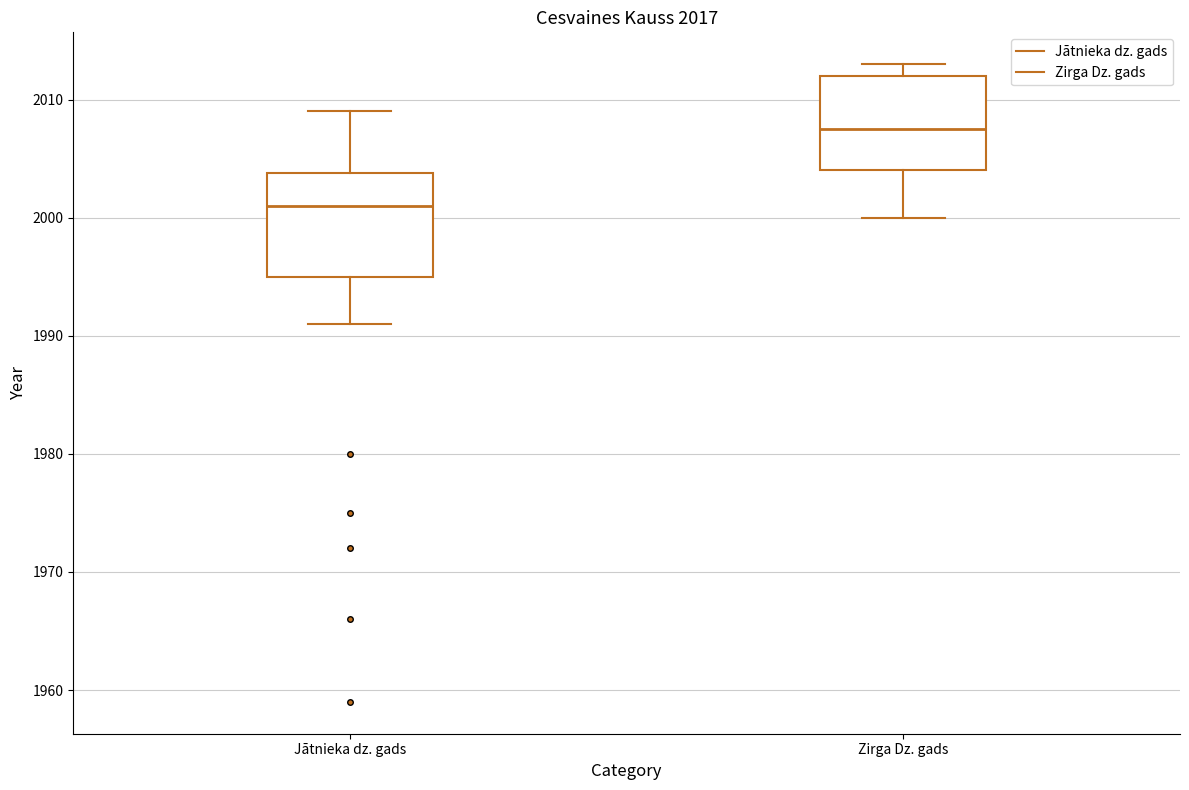

Reading left to right, read every box against the y-axis: the position of its median line, the range the box covers, and the ends of its whiskers. The values are not printed on the chart, so give them approximately, as read against the axis.

Jātnieka dz. gads: median 2001, box 1995 to 2004, whiskers 1991 to 2009
Zirga Dz. gads: median 2008, box 2004 to 2012, whiskers 2000 to 2013